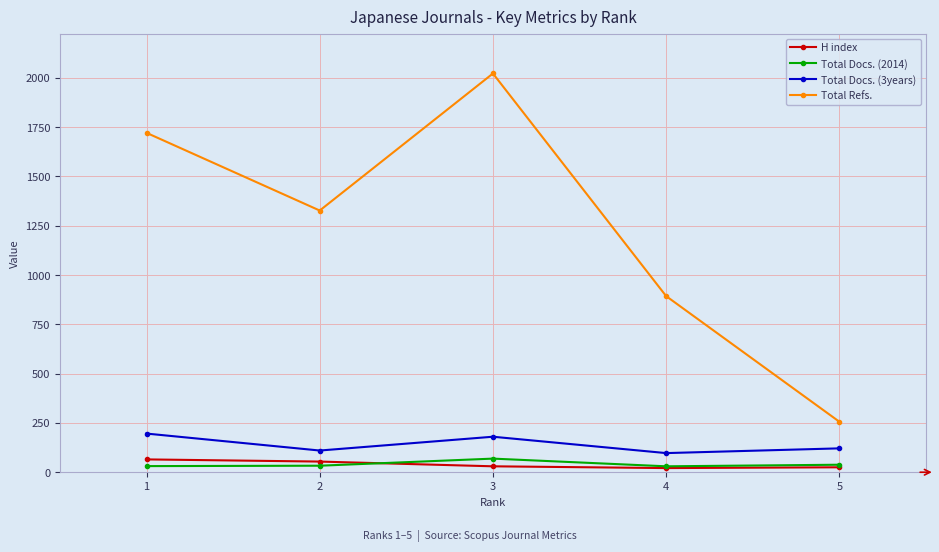

How many lines are shown in the chart?

4